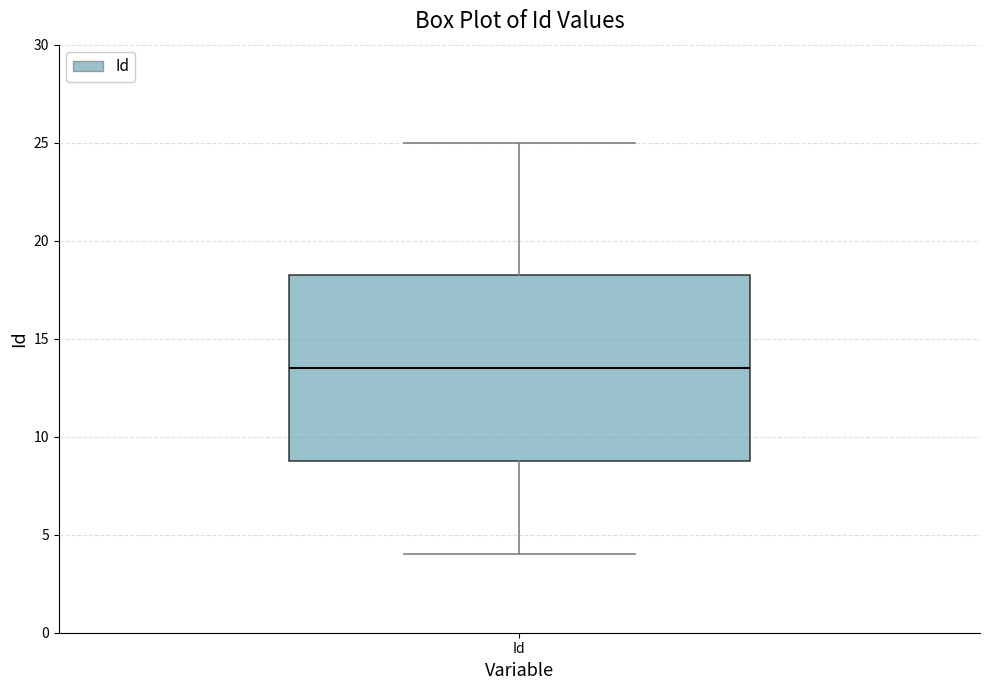

Read this box plot against the y-axis: the position of the median line, the range covered by the box, and the ends of both whiskers. The values are not printed on the chart, so give them approximately, as read against the axis.

median 13.5, box 9.0 to 18.5, whiskers 4.0 to 25.0